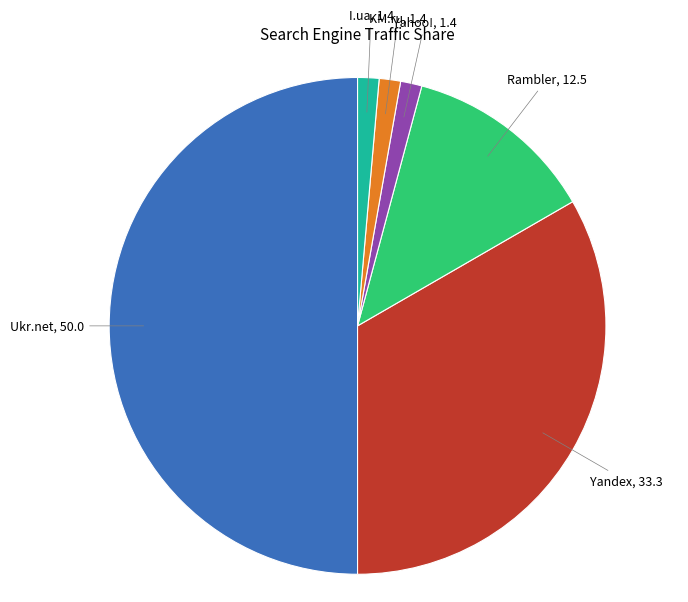

Which category has the biggest portion of the pie?

Ukr.net